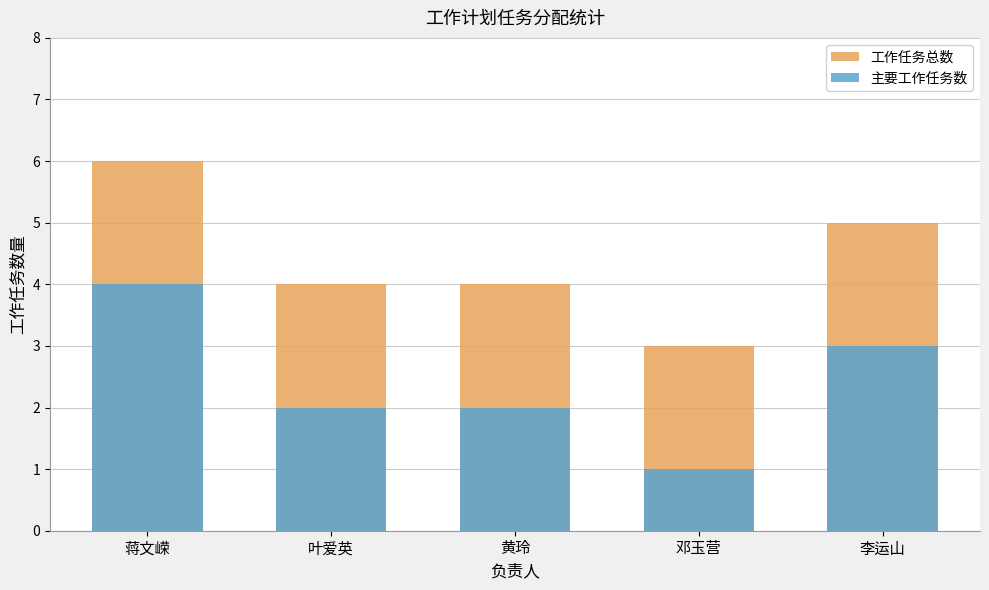

Is the value of 主要工作任务数 at 蒋文嵘 greater than the value of 工作任务总数 at 李运山?

No